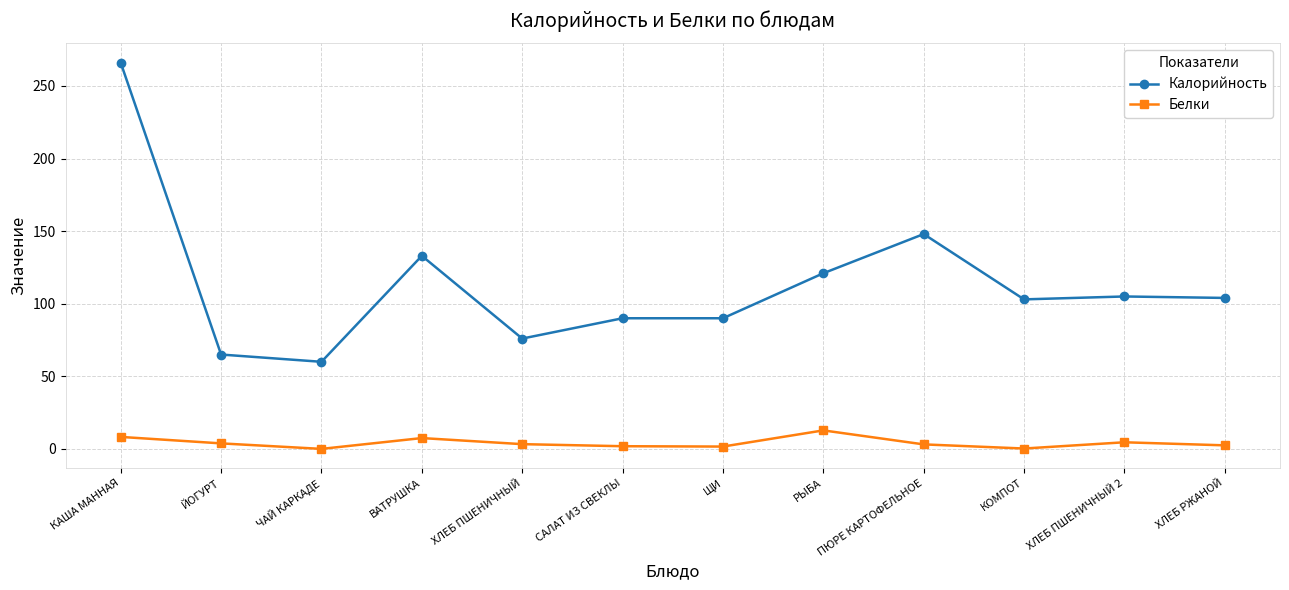

What is the sum of the Белки values at ХЛЕБ ПШЕНИЧНЫЙ and ВАТРУШКА?

10.7